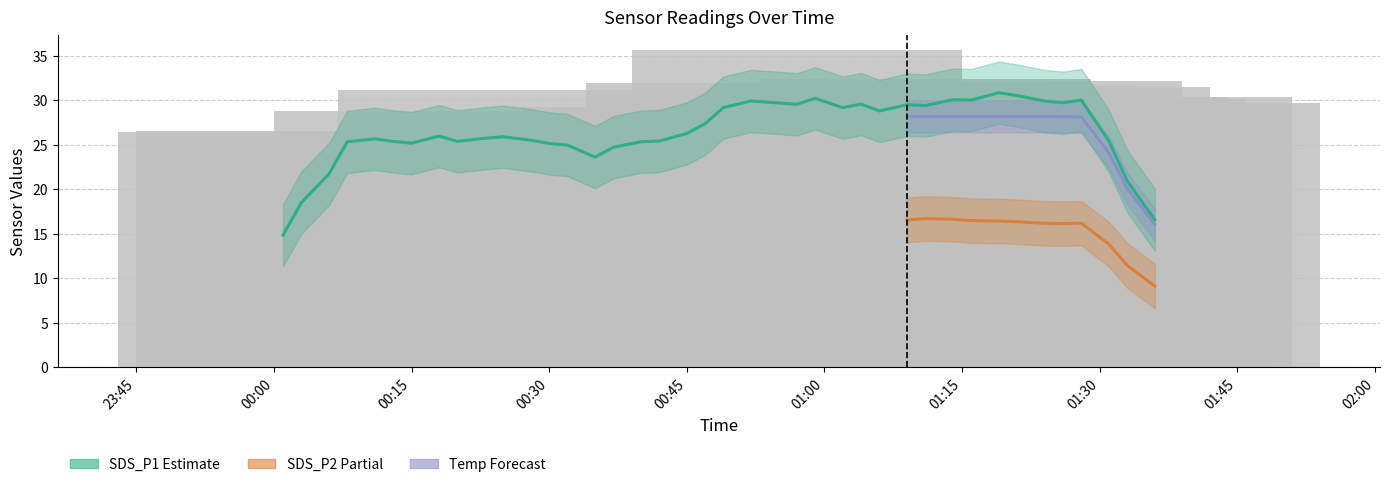

What is the value of the SDS_P1 bar at the 8th from the left?

28.8